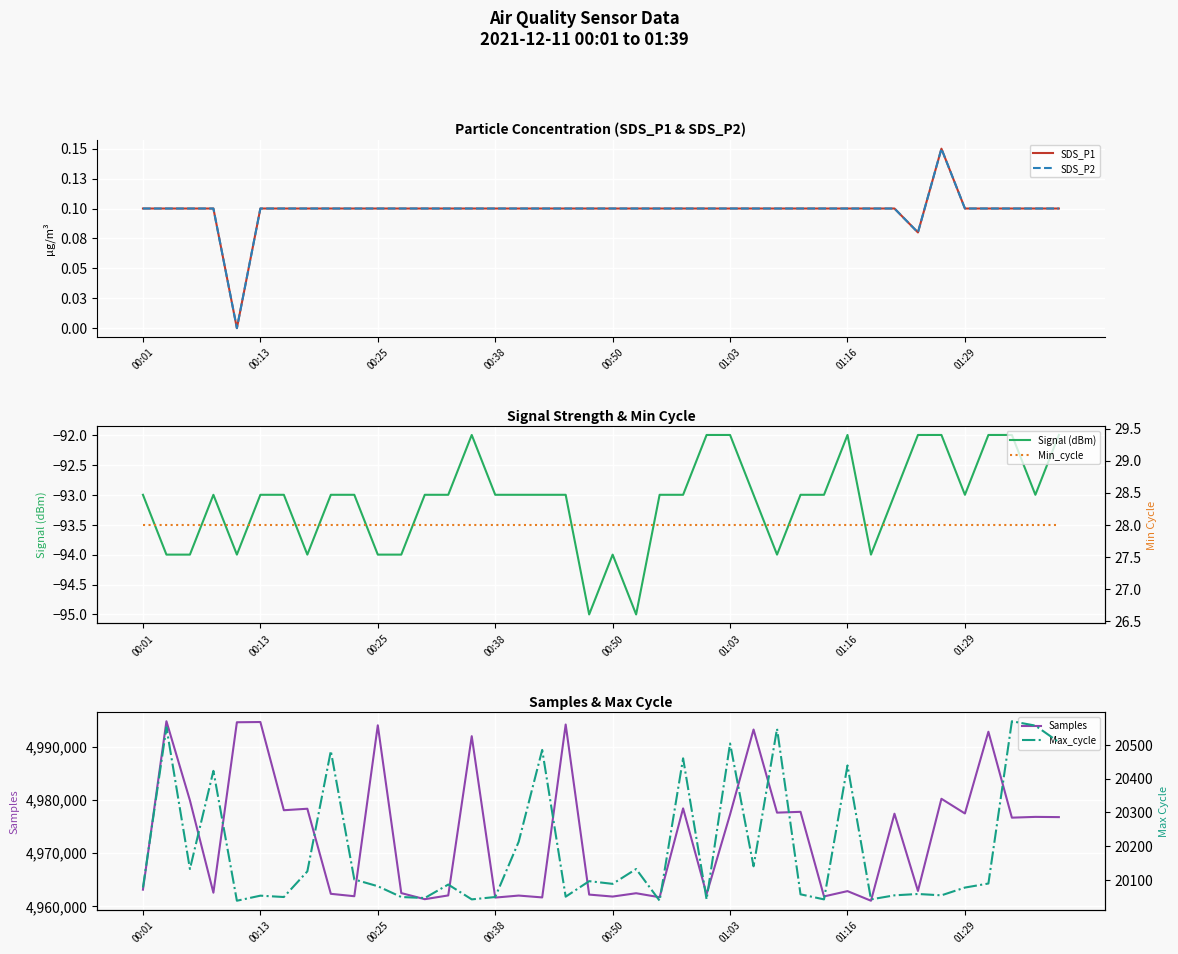

Where does the Signal (dBm) series first go above -93?

14